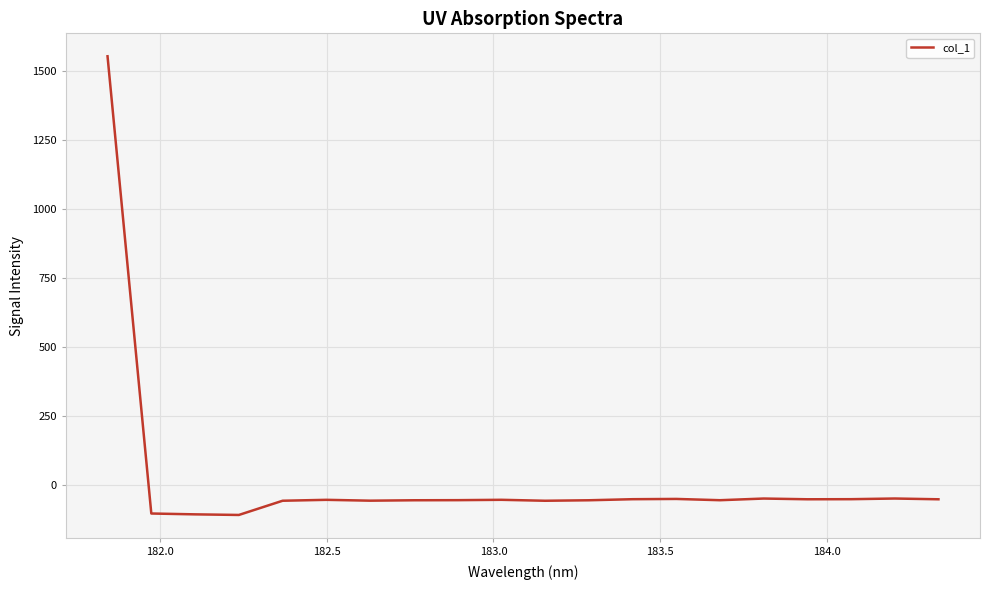

What is the greatest value displayed?

1555.0